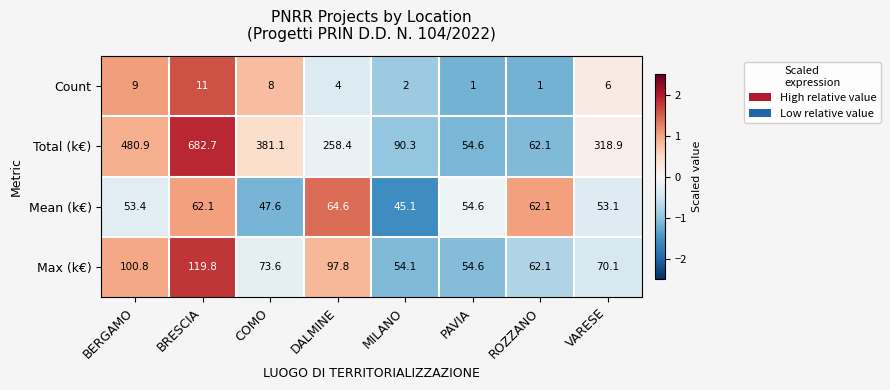

How many distinct data groups are displayed?

4